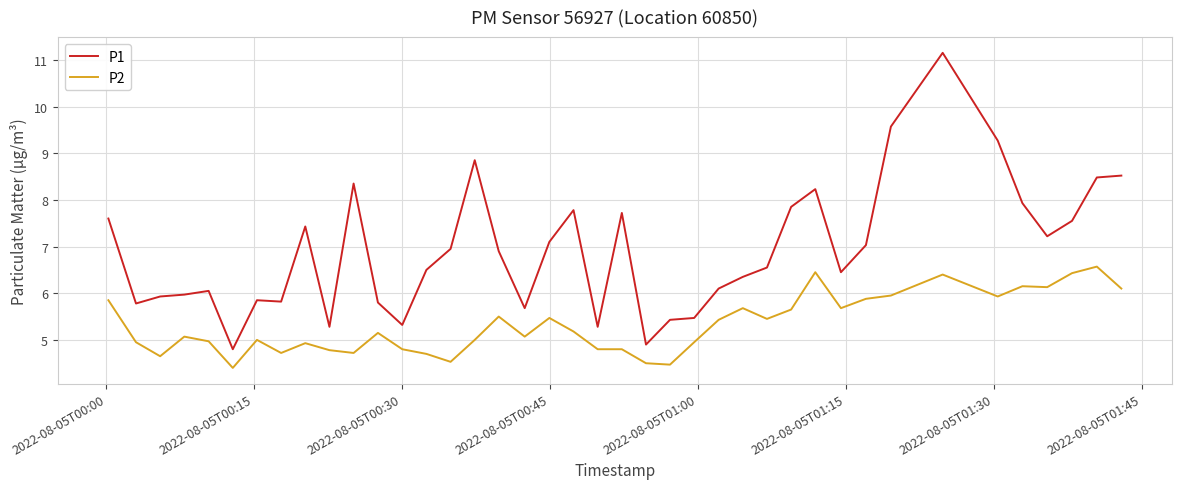

What is the minimum value for P1?

4.8